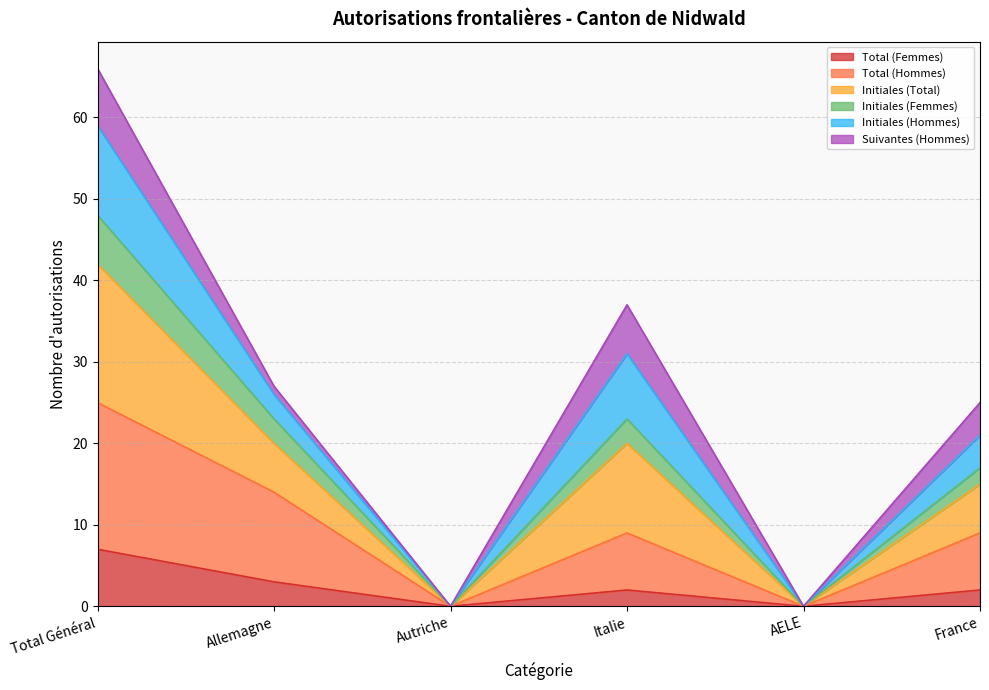

True or false: Total (Hommes) has a value of 9 at Total Général.

False